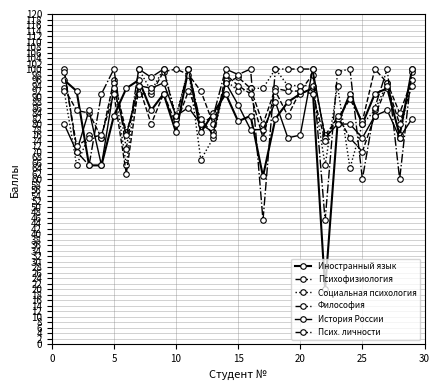

Reading left to right, list all the values displayed in this chart.

Иностранный язык: 96	92	65	65	83	93	96	85	91	77	100	77	84	91	81	83	61	82	88	91	93	20	80	91	80	91	93	76	100
Психофизиология: 93	85	84	75	96	77	91	91	99	100	98	92	80	95	97	93	80	93	92	92	98	76	82	89	81	100	95	84	96
Социальная психология: 92	65	76	75	95	65	100	92	100	83	100	67	75	96	92	93	93	100	94	94	94	65	94	64	80	85	95	75	99
Философия: 100	70	65	91	100	71	100	97	100	82	100	80	83	100	98	100	45	100	100	100	100	45	99	100	60	86	100	60	100
История России: 80	70	85	65	93	76	94	93	95	83	86	80	77	95	87	78	78	88	75	76	100	75	80	80	75	83	85	75	82
Псих. личности: 99	72	75	76	91	62	94	80	91	80	92	82	76	98	94	91	75	92	83	92	91	74	83	75	70	83	94	80	94